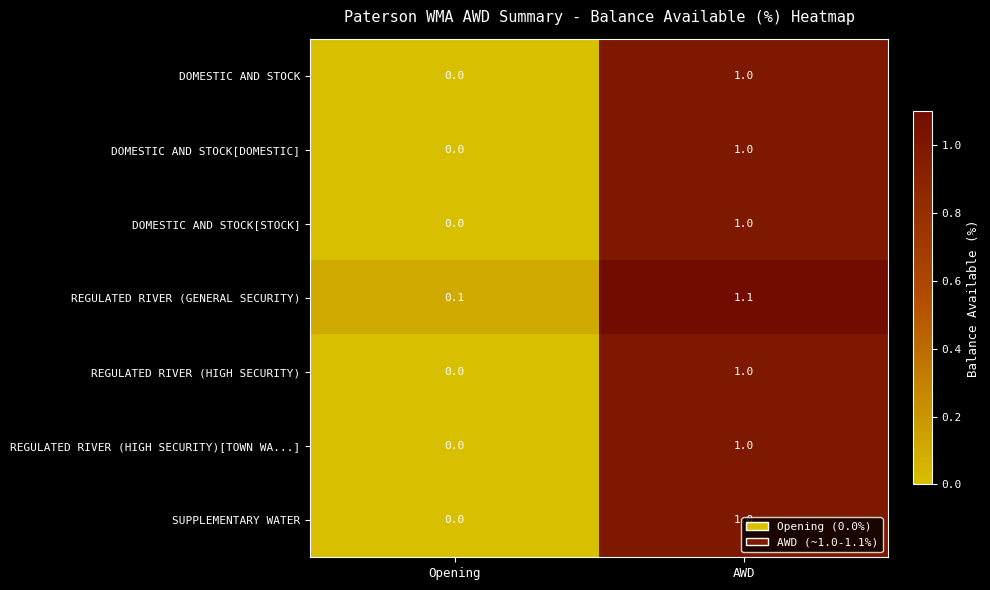

Which category has the highest value in the DOMESTIC AND STOCK series?

AWD